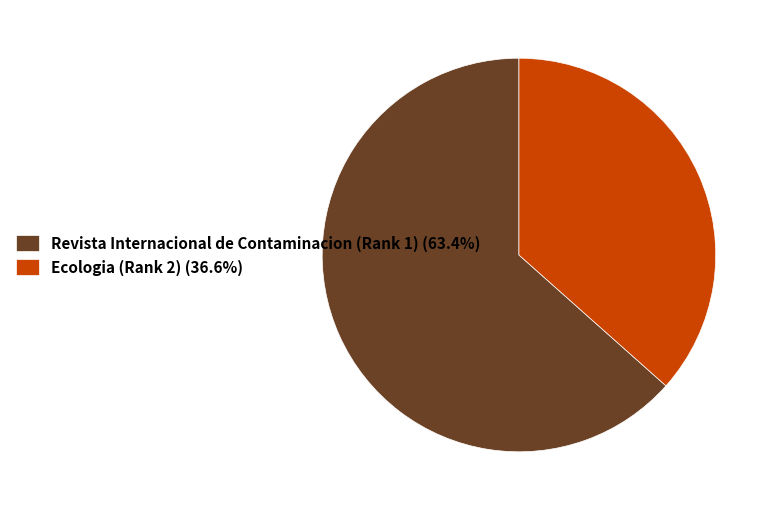

What is the smallest slice in the pie chart?

Ecologia (Rank 2)